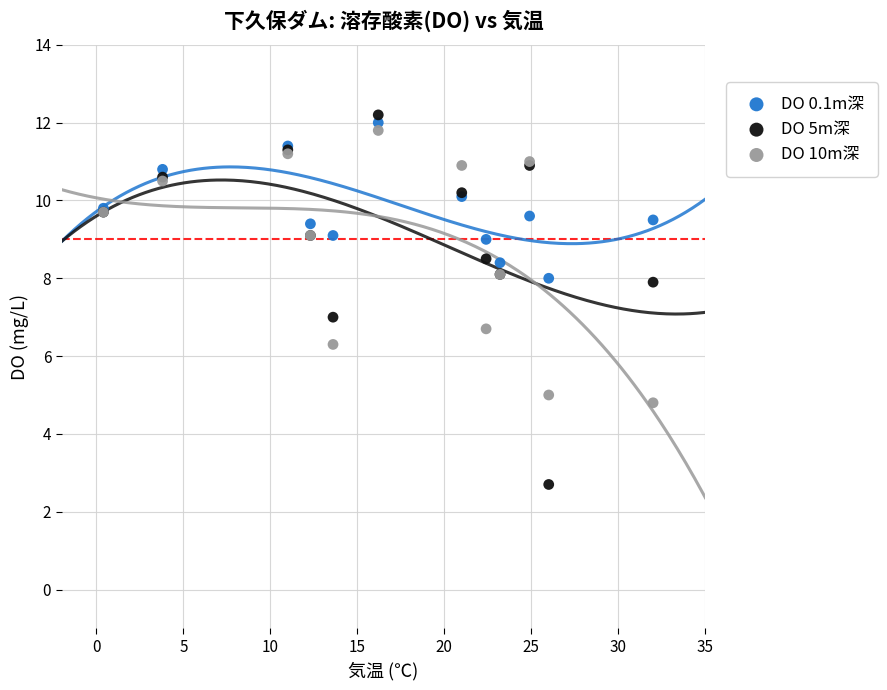

Which series contains the lowest Y value?

DO 5m深